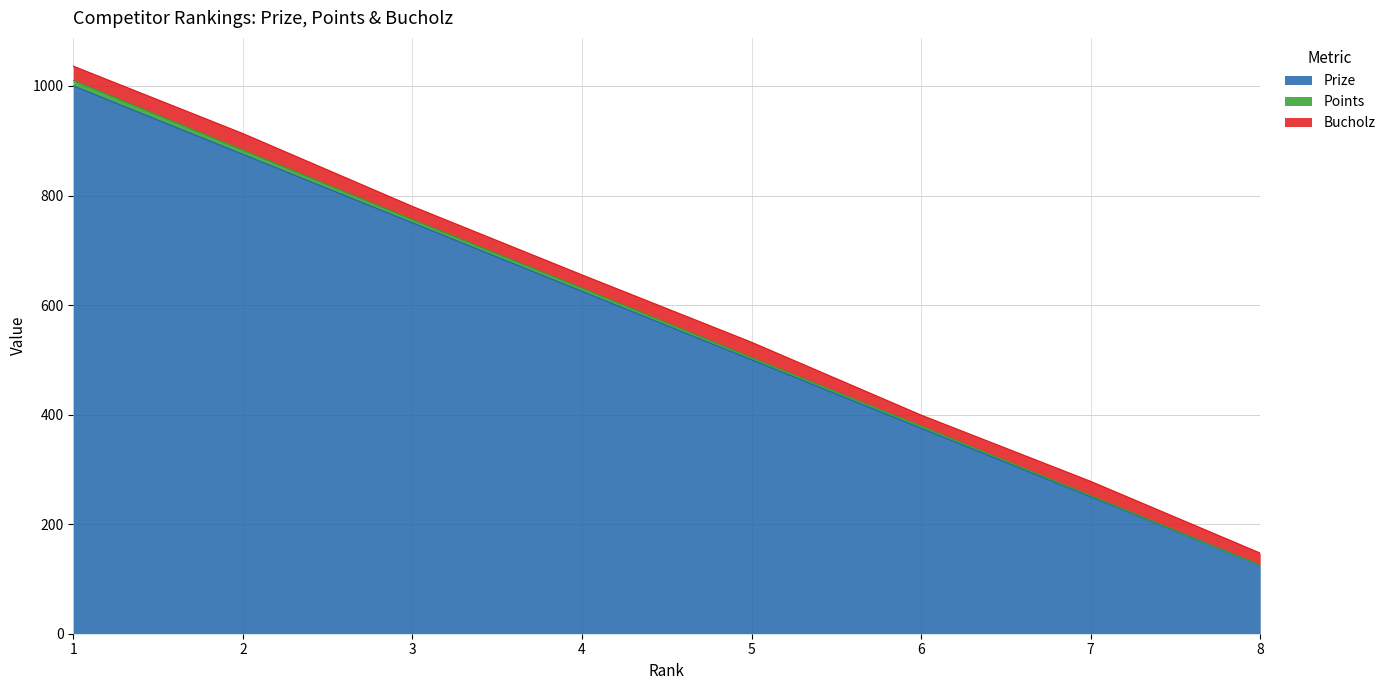

Rank the categories by Prize value from lowest to highest.

8, 7, 6, 5, 4, 3, 2, 1